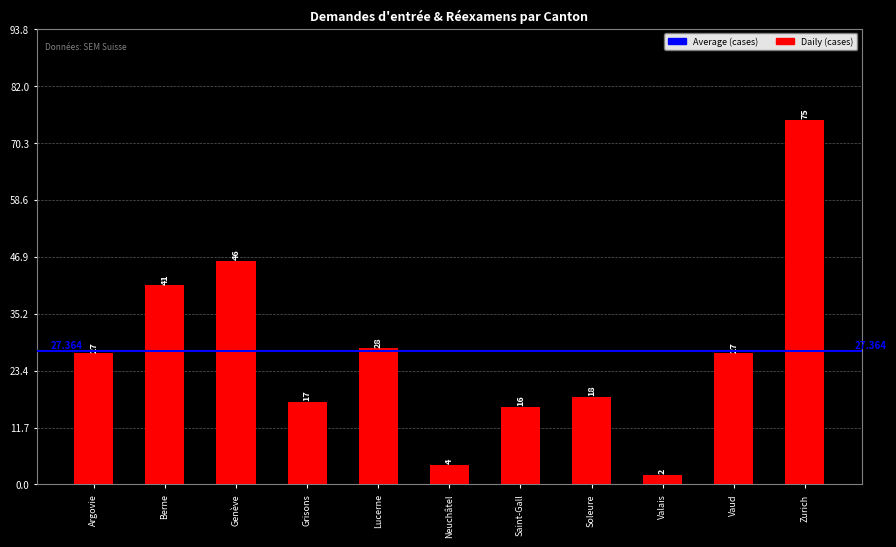

At which label is the value closest to 38?

Berne